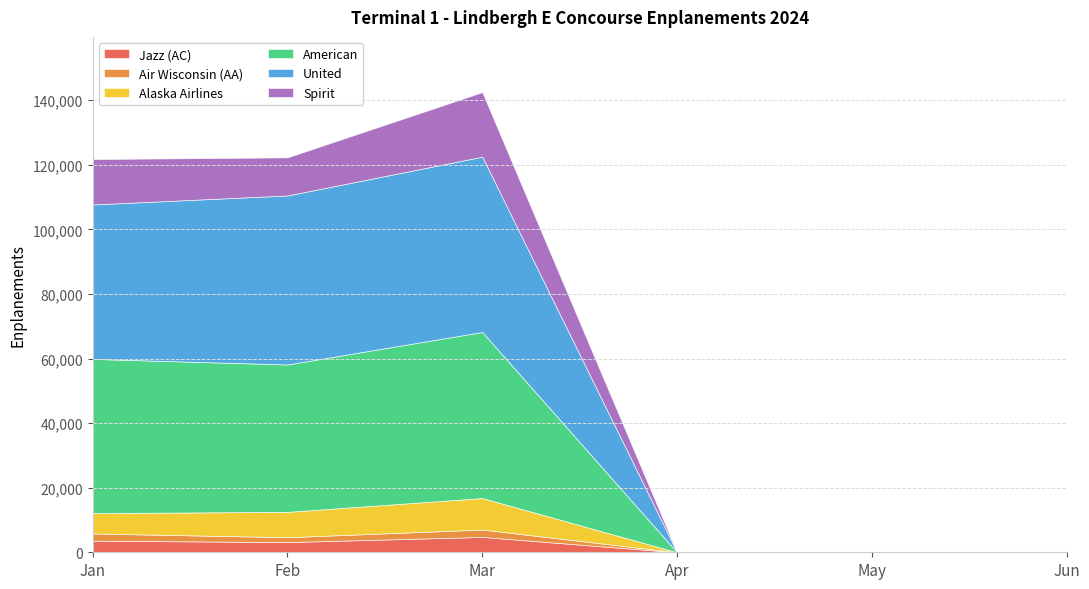

In Jazz (AC), how many points are higher than both neighbors (excluding endpoints)?

1